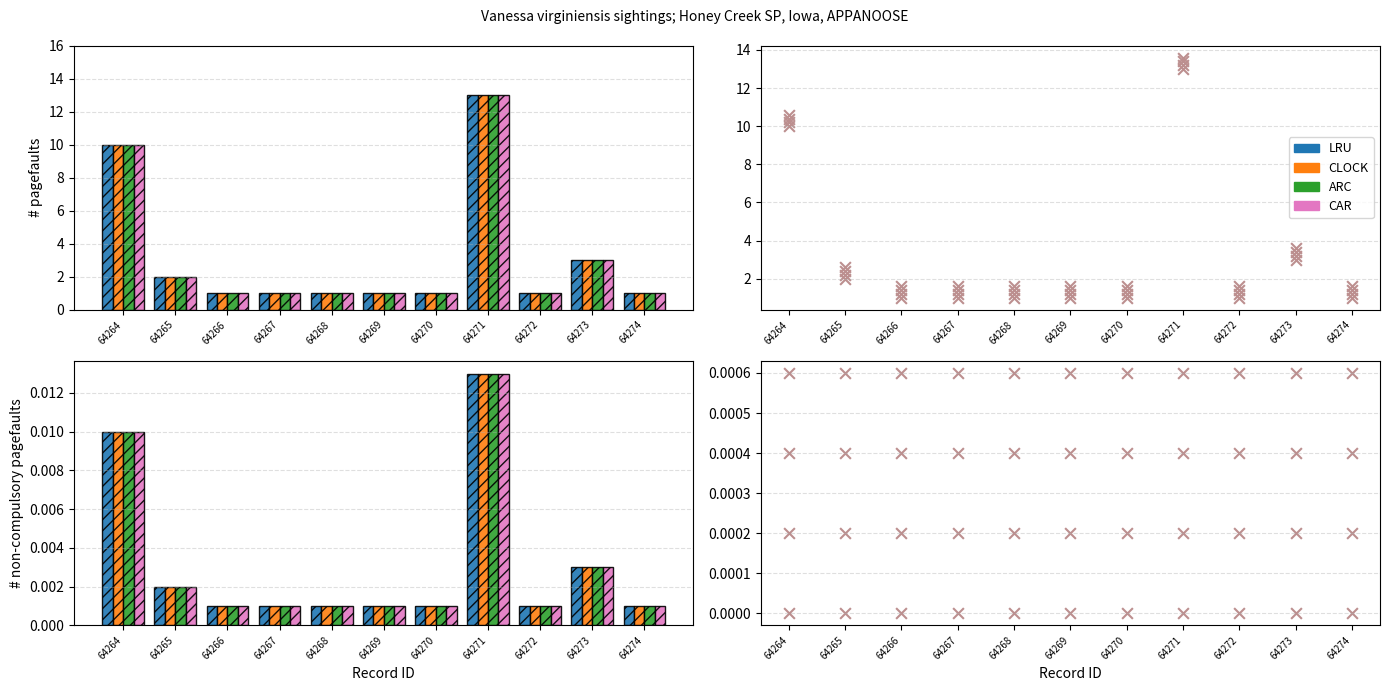

Which series reaches the maximum Y coordinate?

CAR